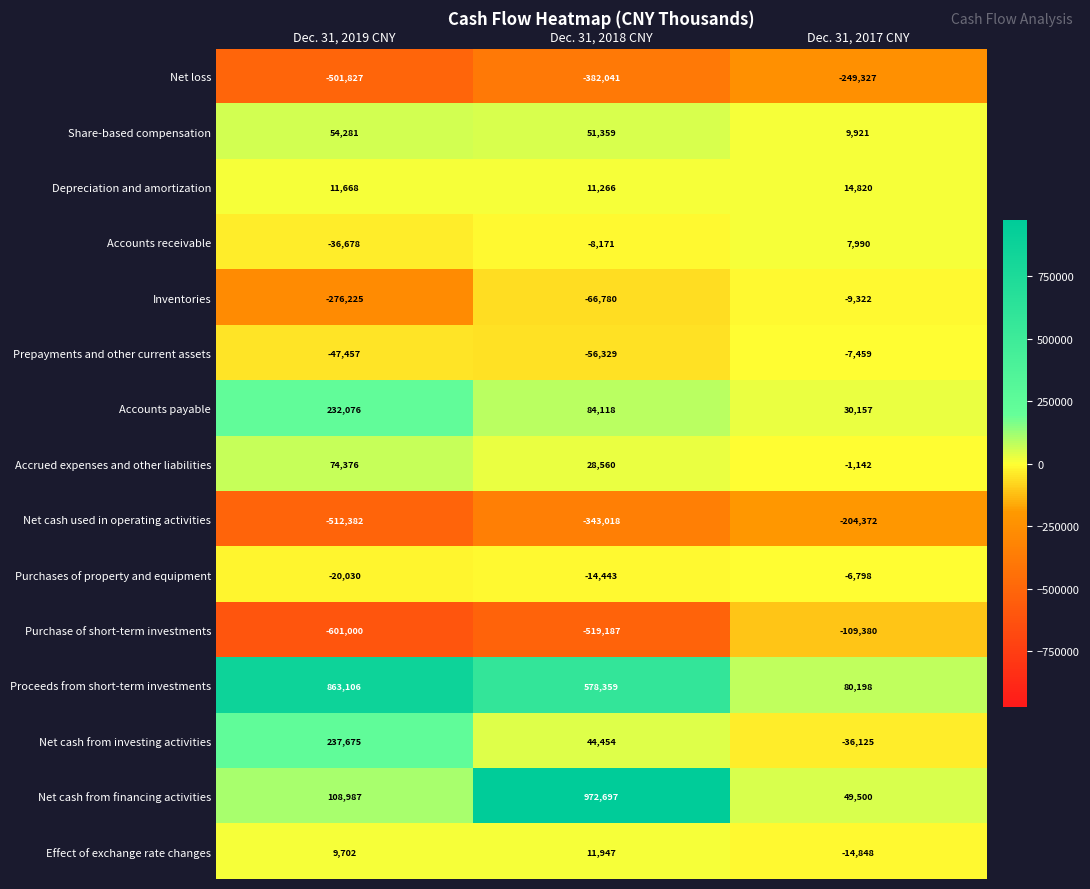

What is the spread (max minus min) of values at Dec. 31, 2017 CNY?

329525